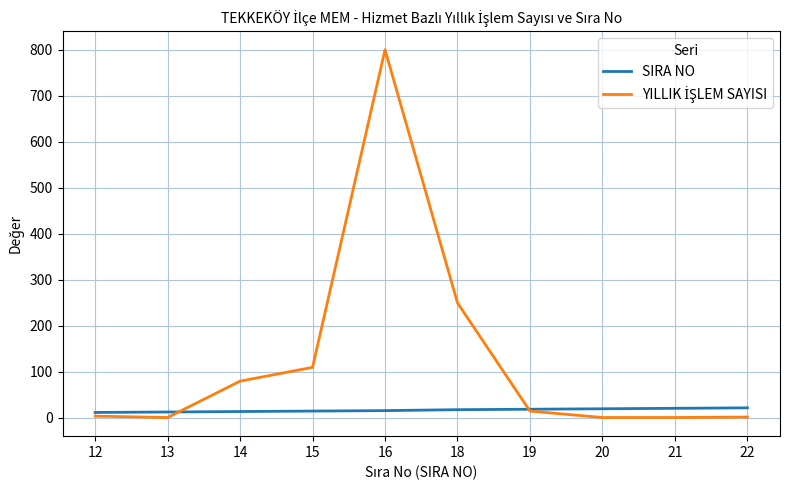

What is the difference between the SIRA NO values at 13 and 15?

2